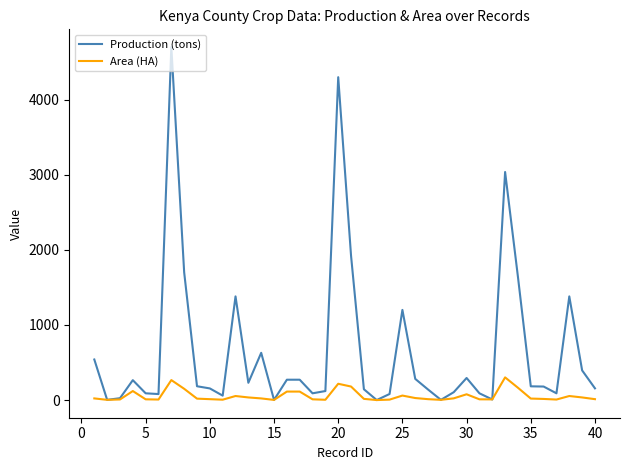

Which series has the widest spread of values?

Production (tons)